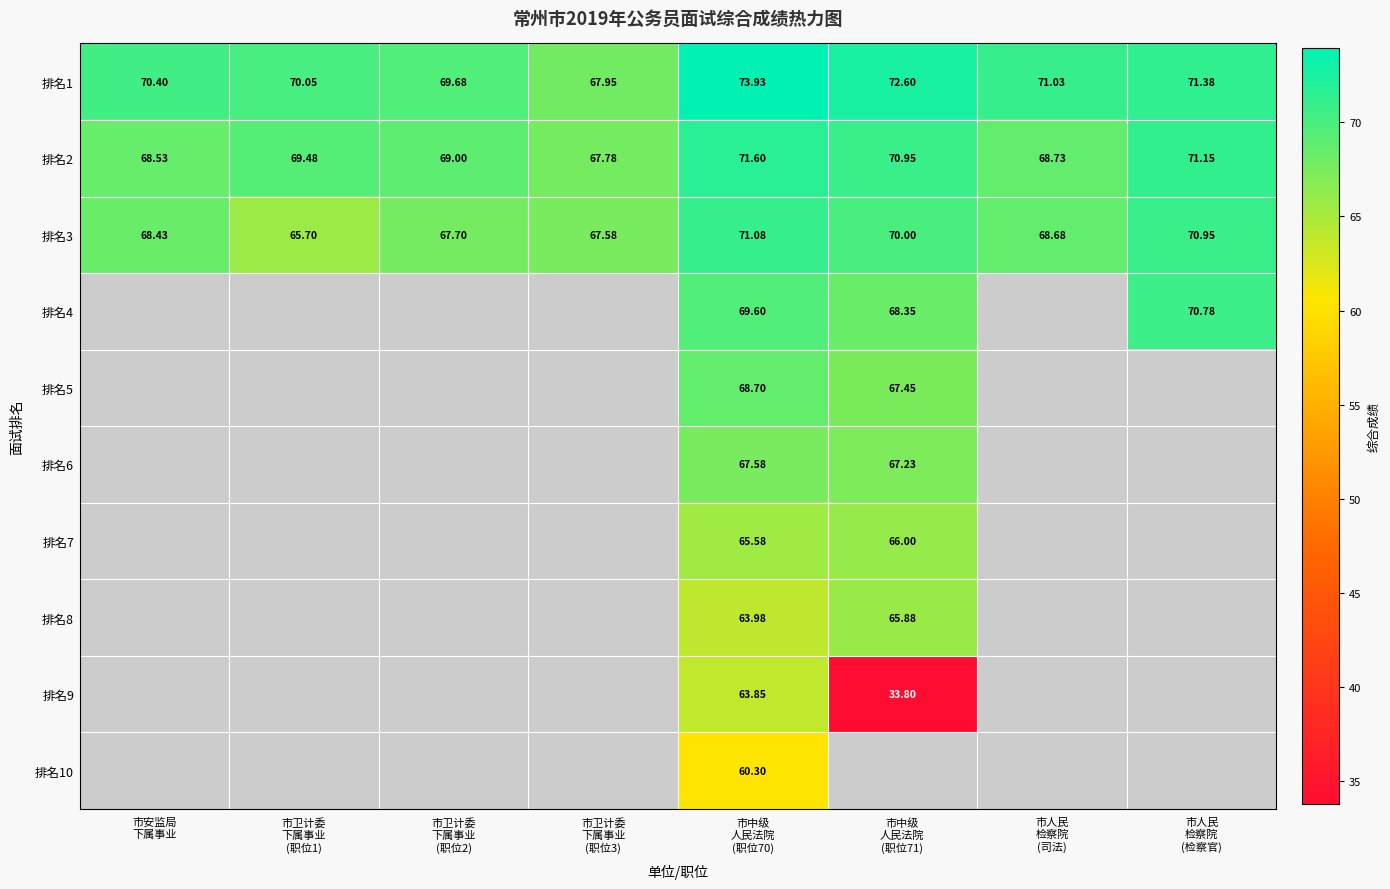

What is the sum of the 排名2 values at 市安监局 下属事业 and 市人民 检察院 (司法)?

137.3